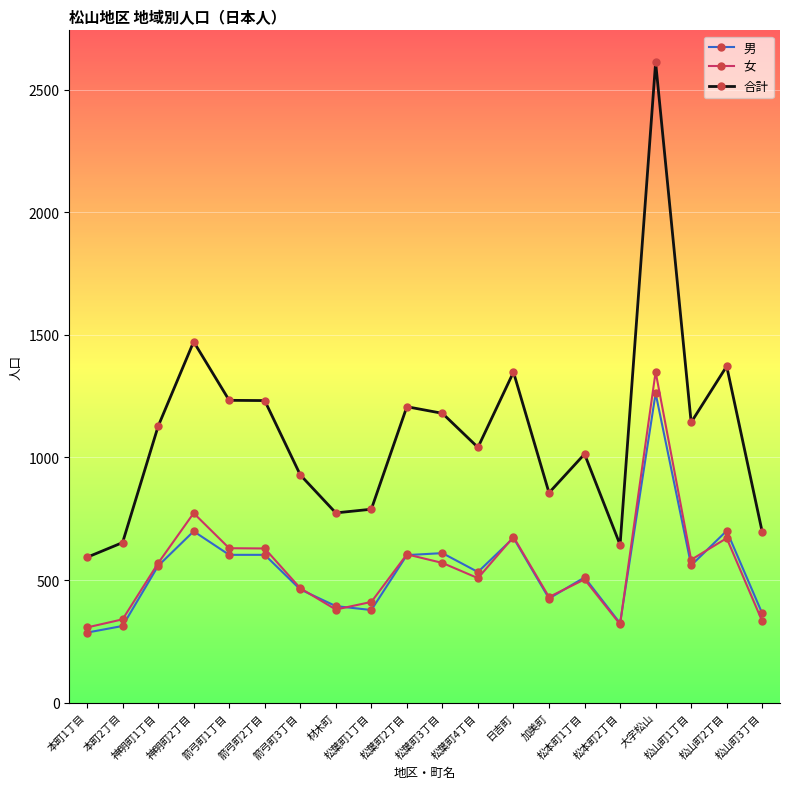

Rank the series by their maximum value, from highest to lowest.

合計, 女, 男